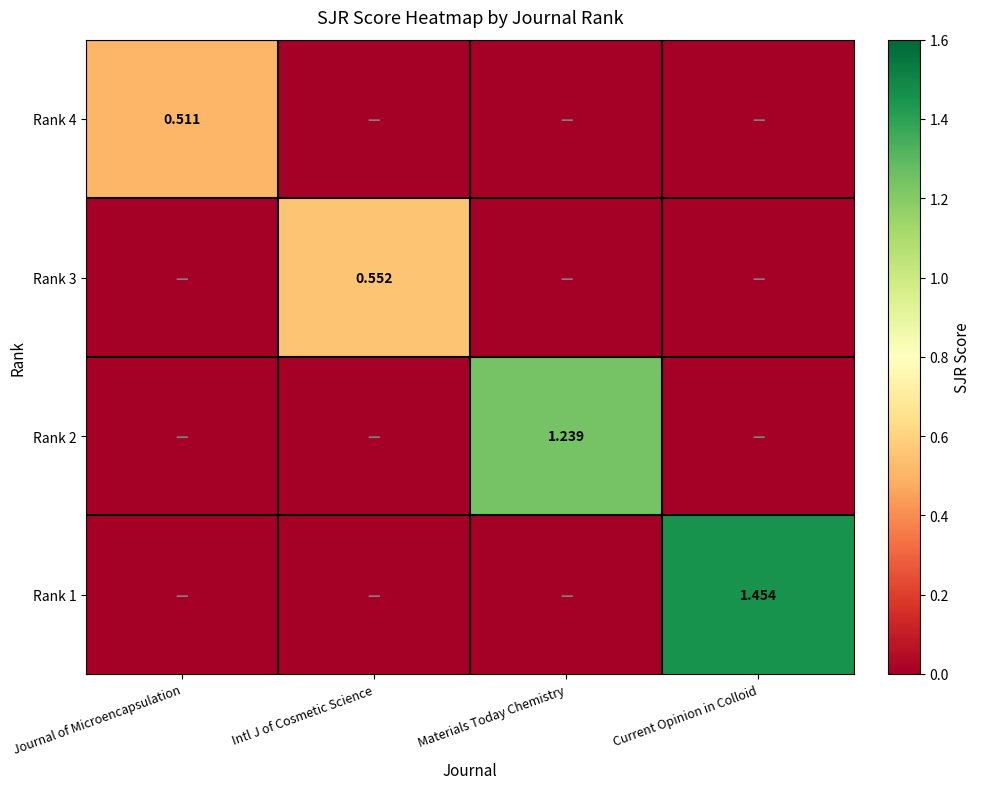

How many values in Rank 1 are above zero?

1